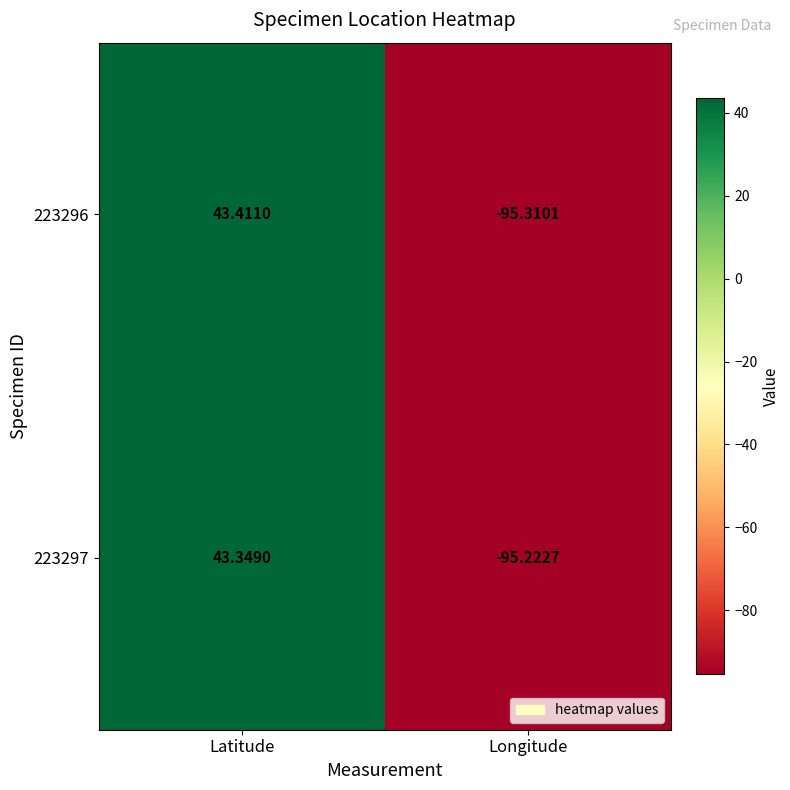

Where is 223297 nearest to the value -25?

Latitude